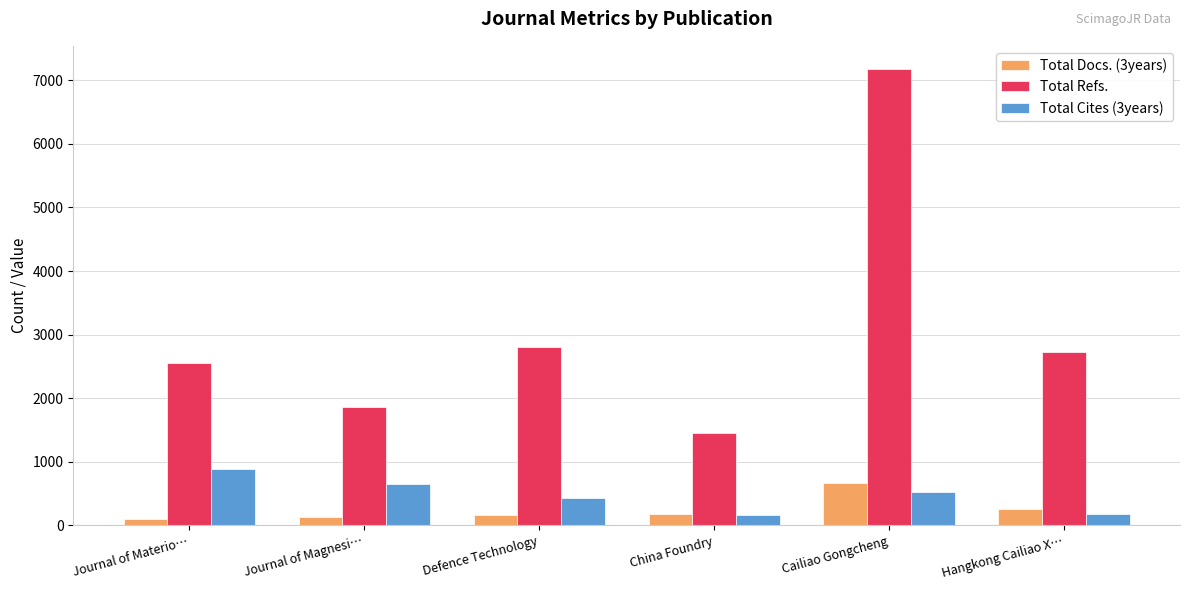

What is the label of the 6th bar from the right?

Journal of Materio…